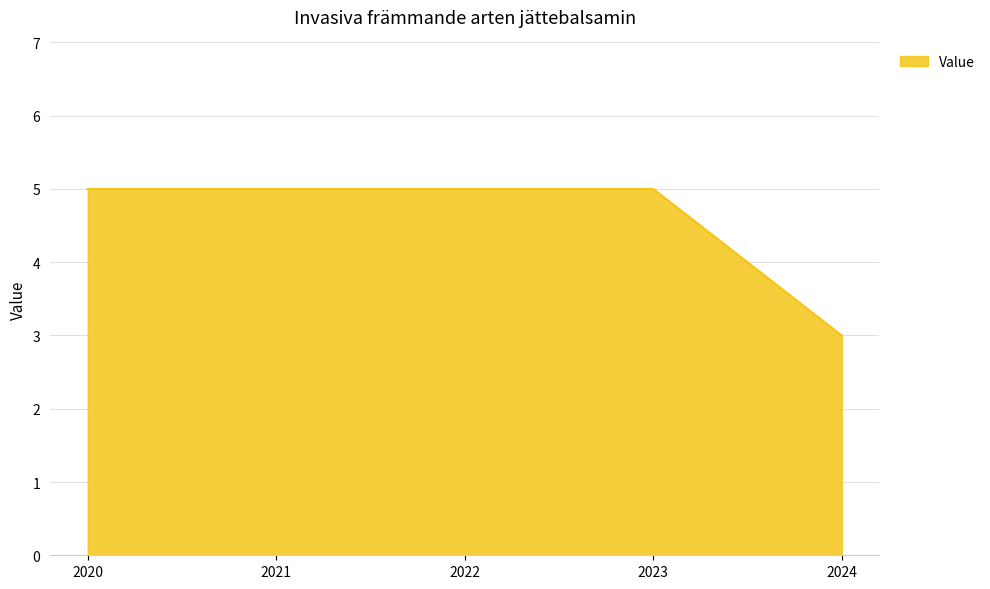

Count the values in the range 5 to 6.

4